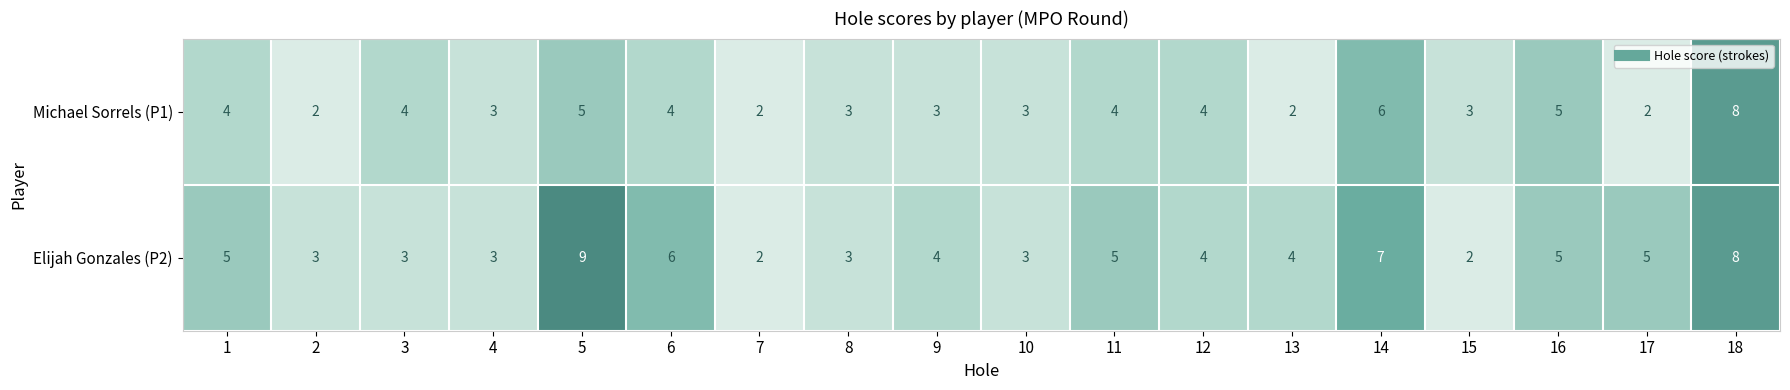

At 1, list the series in order from largest to smallest.

Elijah Gonzales (P2), Michael Sorrels (P1)